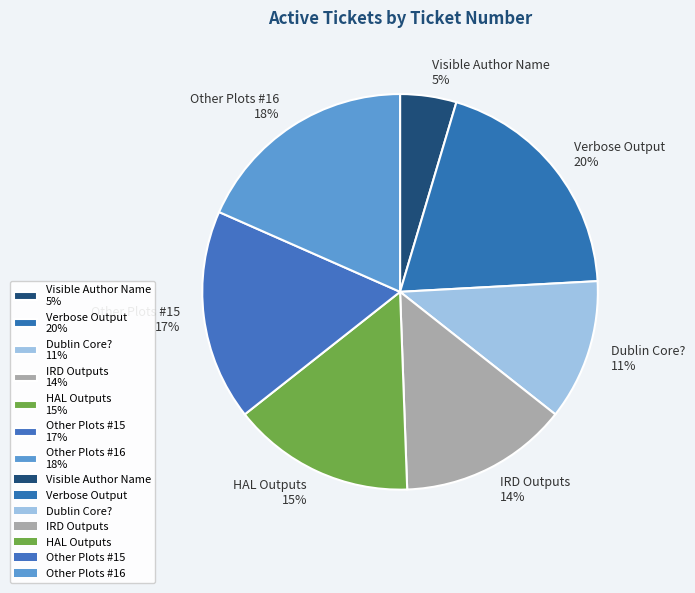

What is the ratio of the value at Visible Author Name 5% to the value at HAL Outputs 15%?

0.3